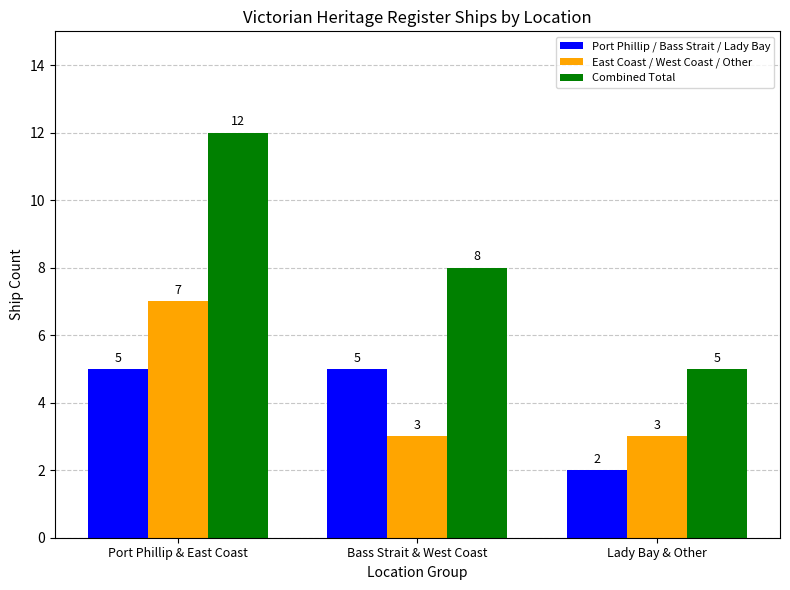

What is the average value of the East Coast / West Coast / Other series?

4